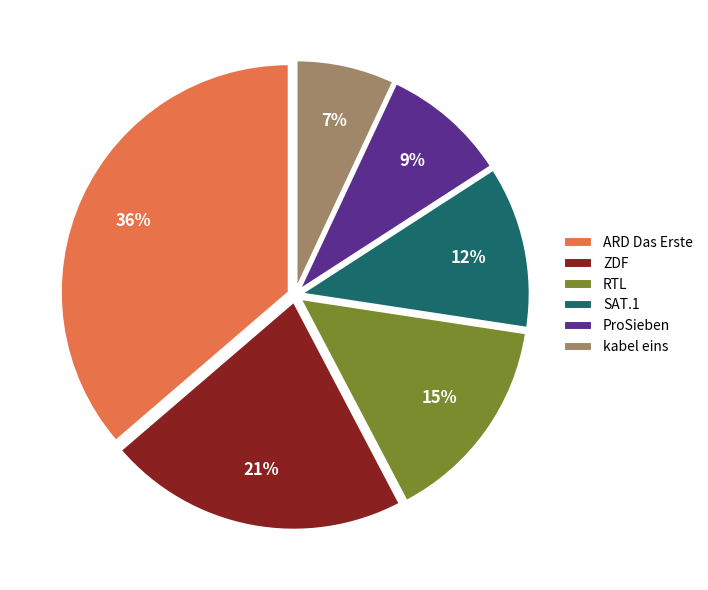

To the nearest percent, what is the difference between the largest and smallest slice percentages?

29%